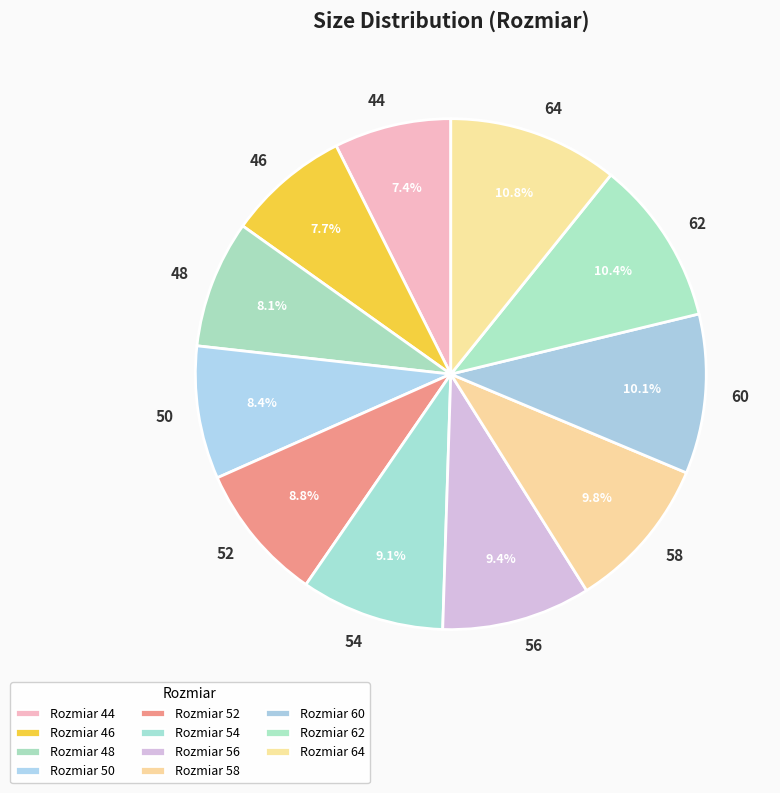

Approximately how many times larger is the value at 56 compared to 48?

1.2